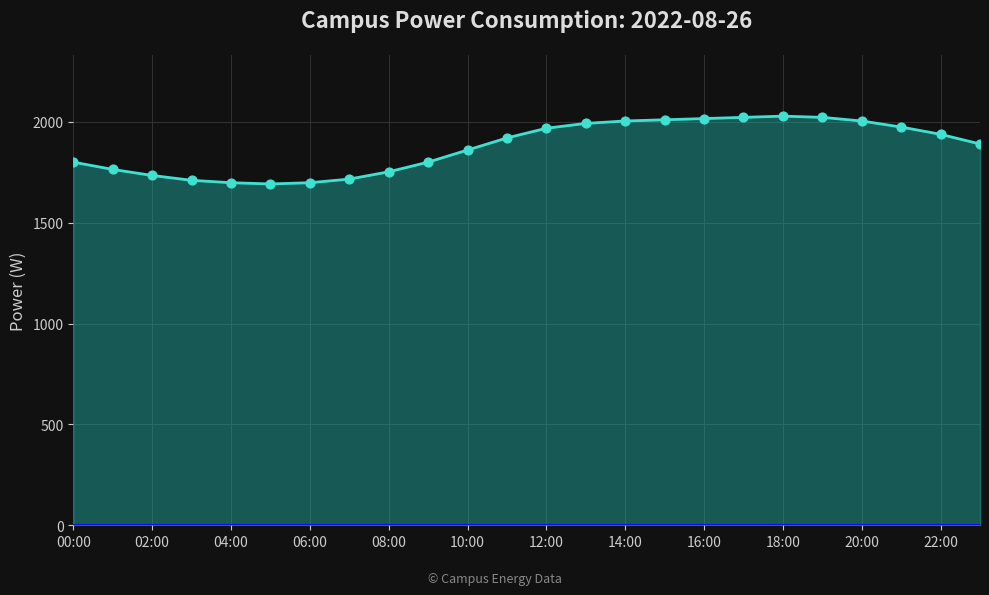

What is the maximum value shown in the chart?

2028